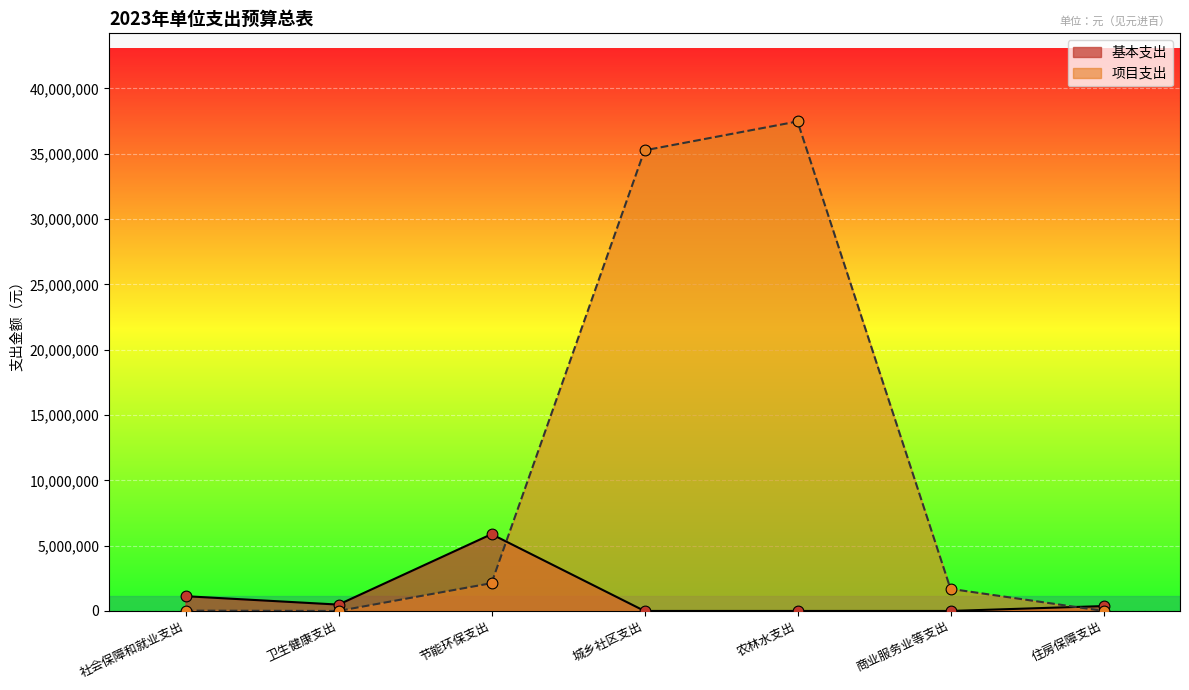

What is the total value across all series at 商业服务业等支出?

1691500